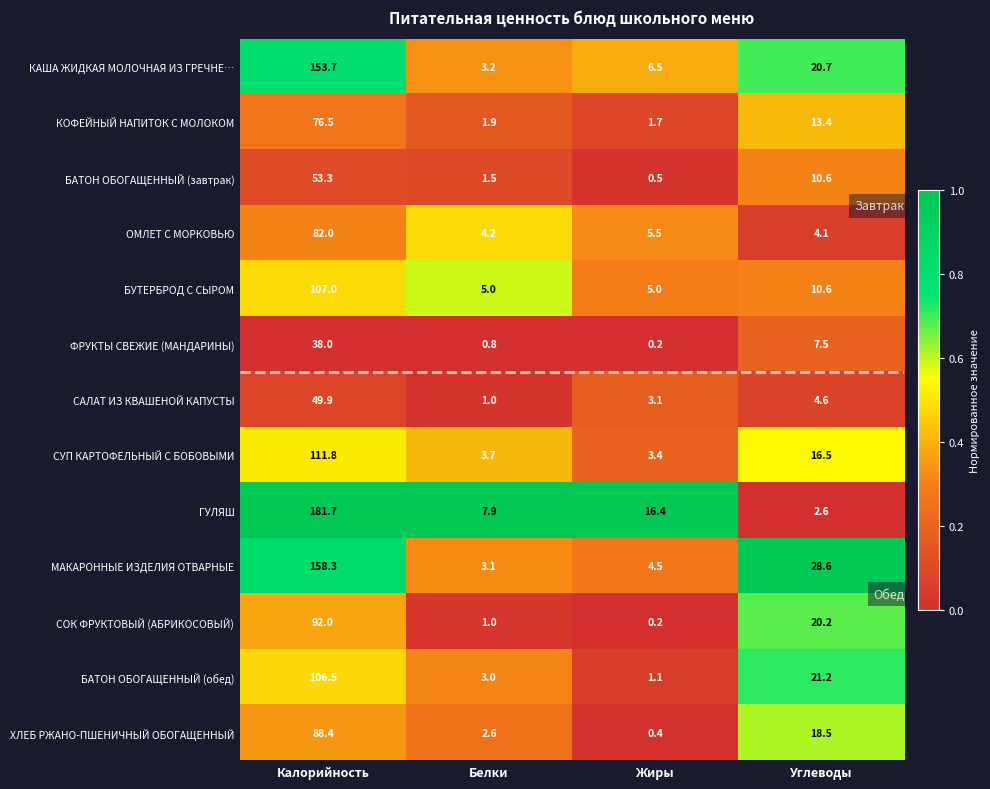

The value of БУТЕРБРОД С СЫРОМ at Калорийность is 26.4. True or false?

False